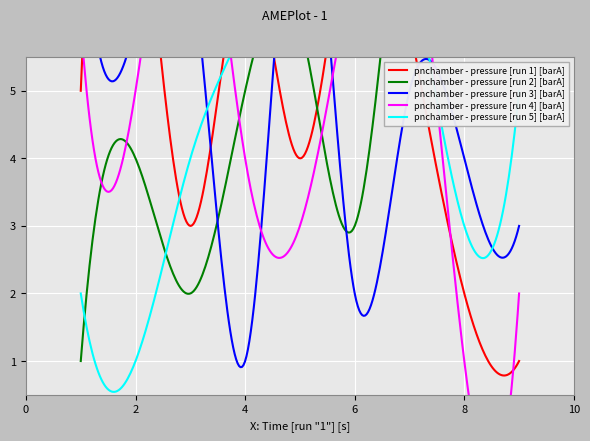

What are all the series names shown in the legend?

pnchamber - pressure [run 1] [barA], pnchamber - pressure [run 2] [barA], pnchamber - pressure [run 3] [barA], pnchamber - pressure [run 4] [barA], pnchamber - pressure [run 5] [barA]